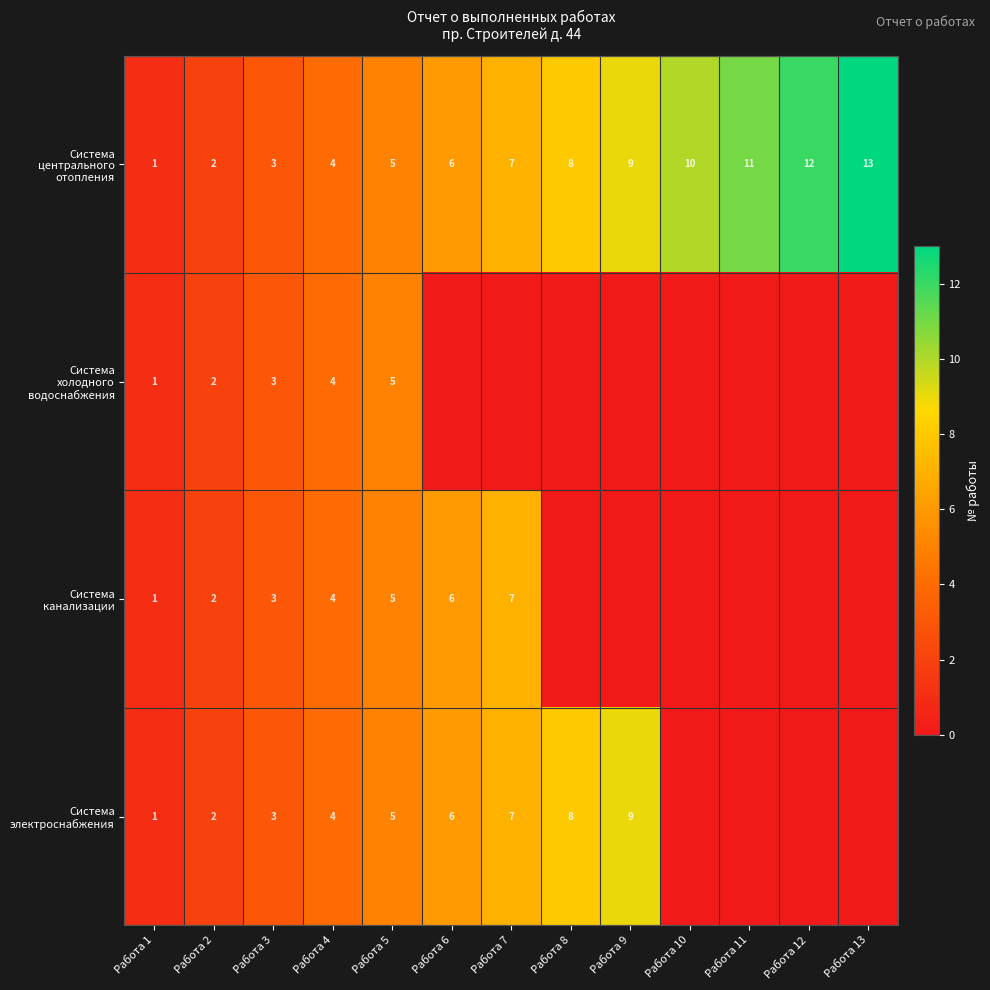

What is the total value across all series at Работа 5?

20